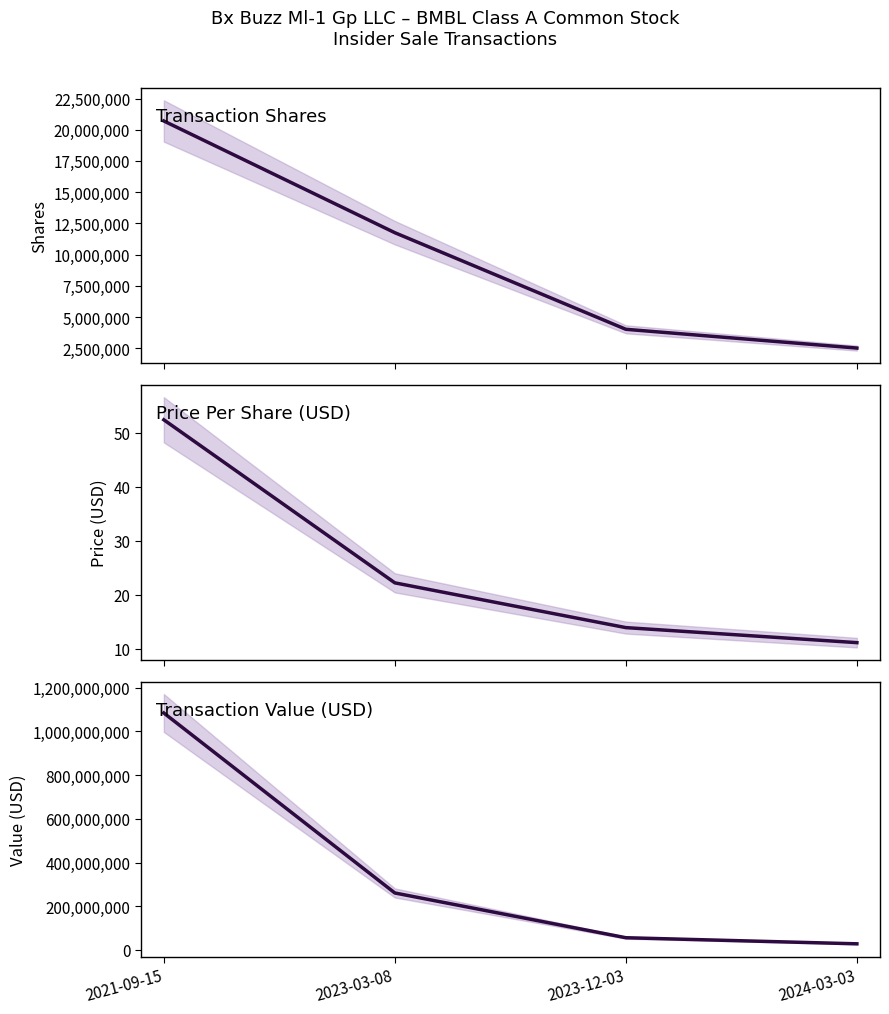

List the series in order of their peak value, lowest first.

transactionPricePerShare, transactionShares, transactionValue